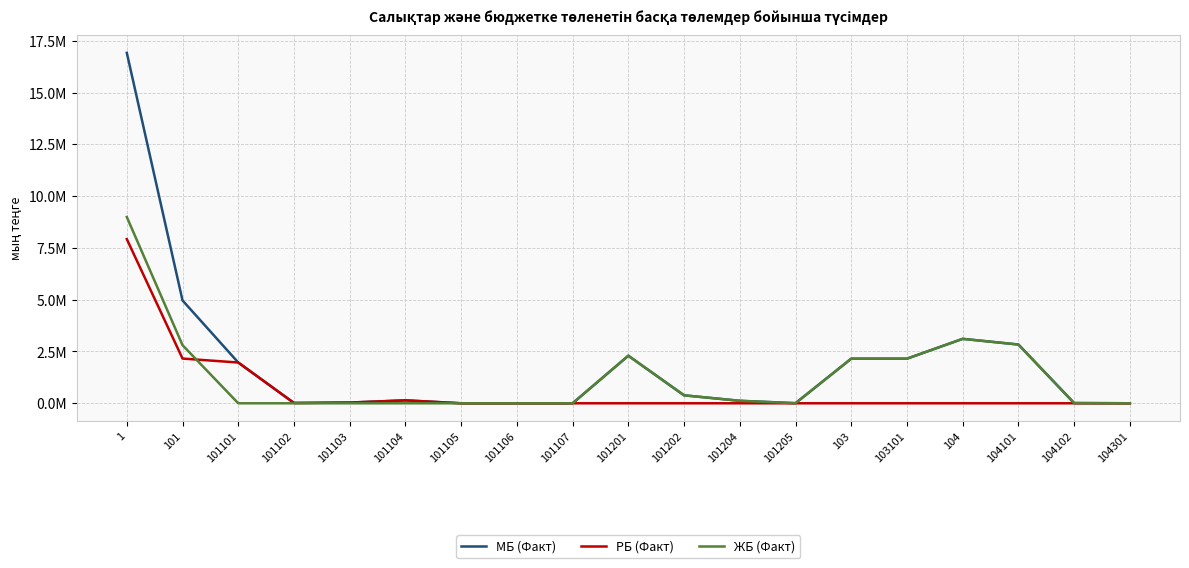

List the series in order of their peak value, highest first.

МБ (Факт), ЖБ (Факт), РБ (Факт)